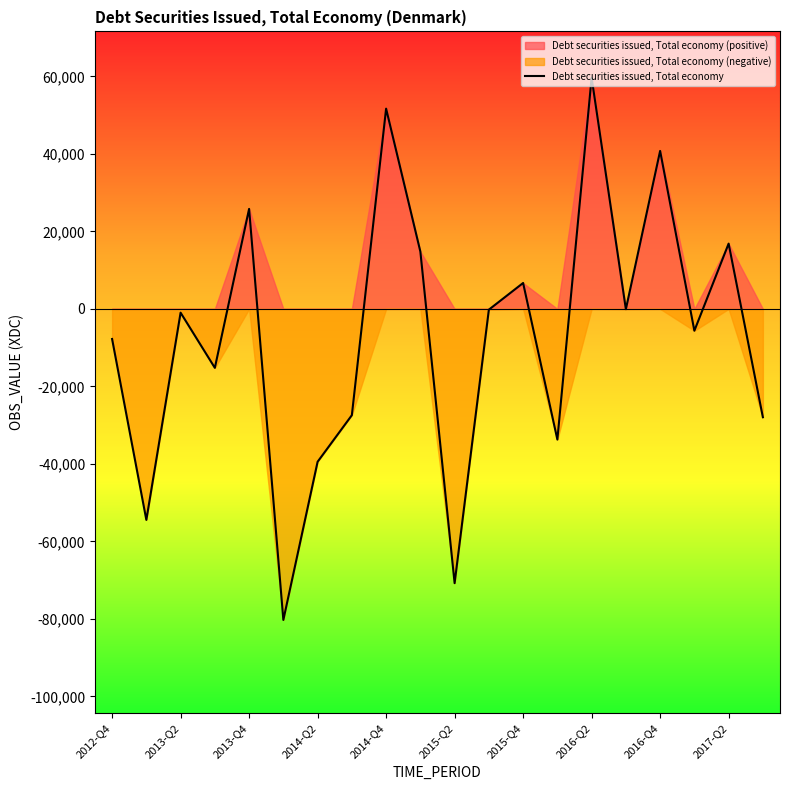

How many positive values are there?

7